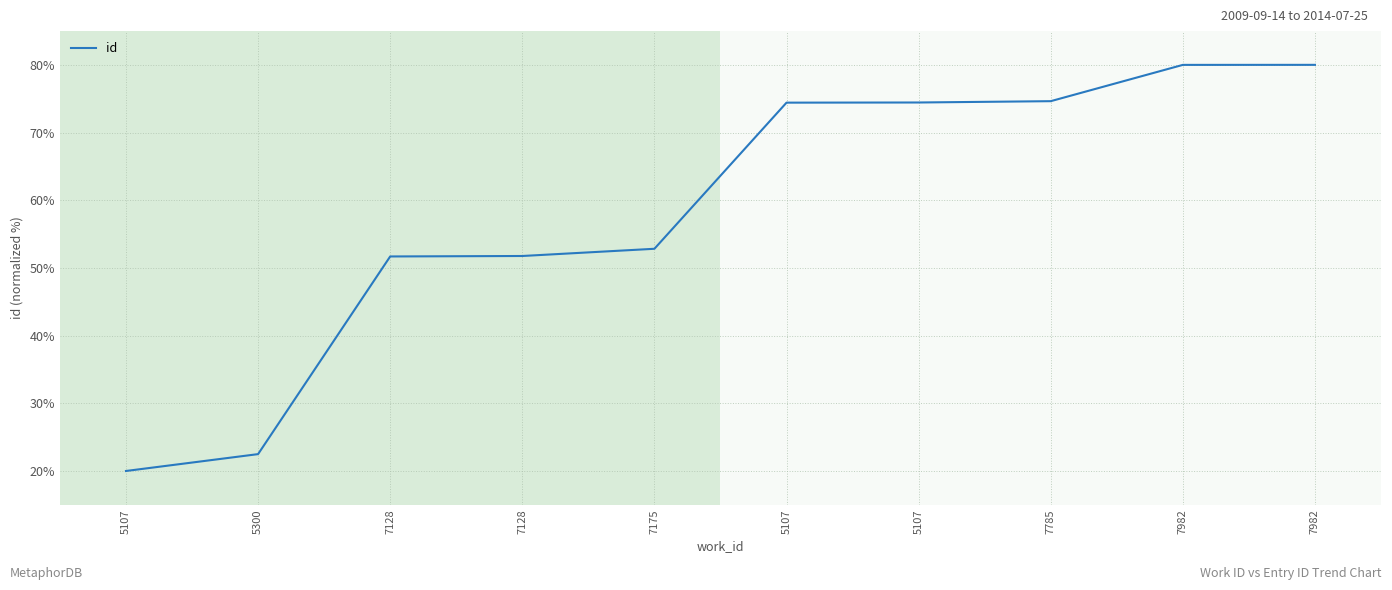

What is the average value?

58.2